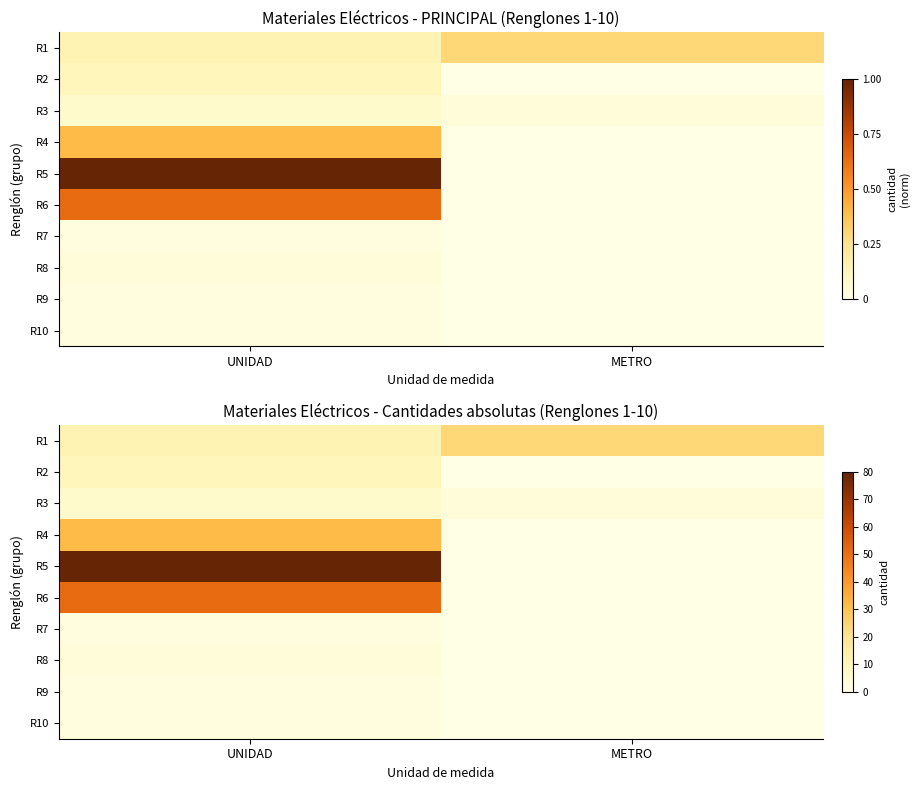

Is the value of R8 at UNIDAD greater than the value of R4 at UNIDAD?

No